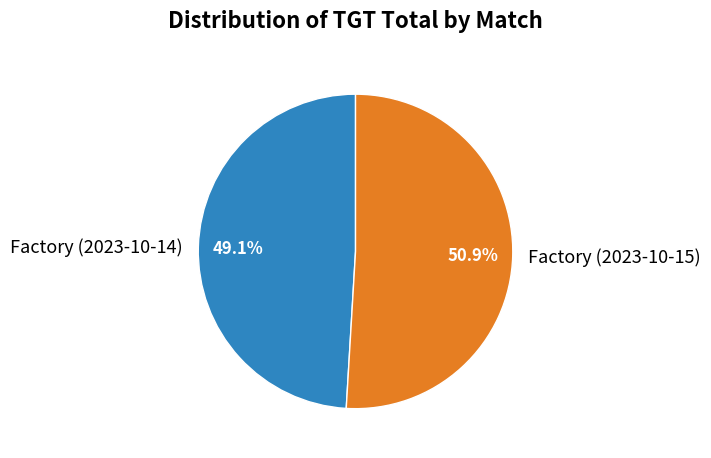

To the nearest percent, what is the average slice percentage?

50%